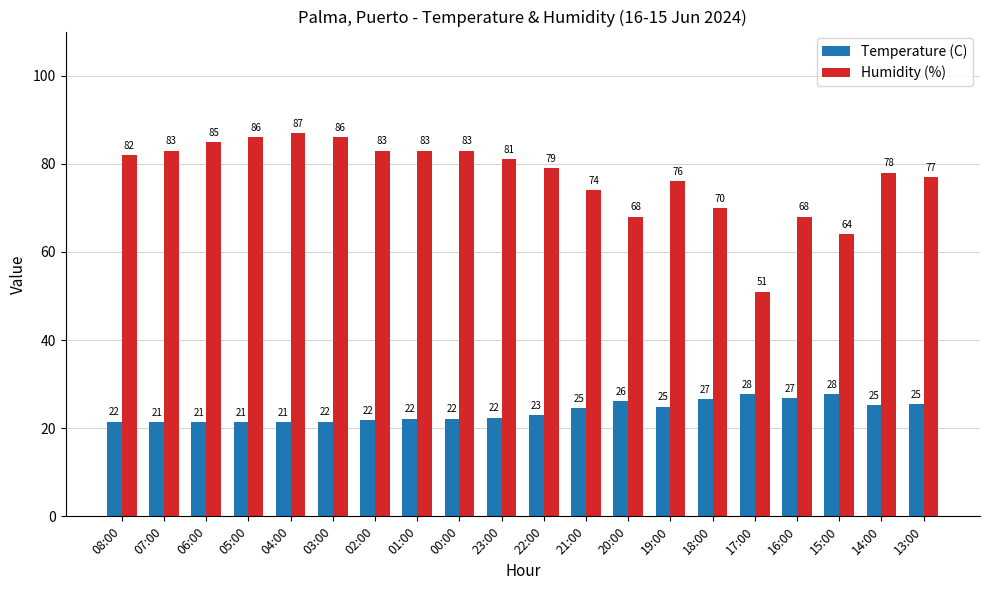

Which series has the widest spread of values?

Humidity (%)